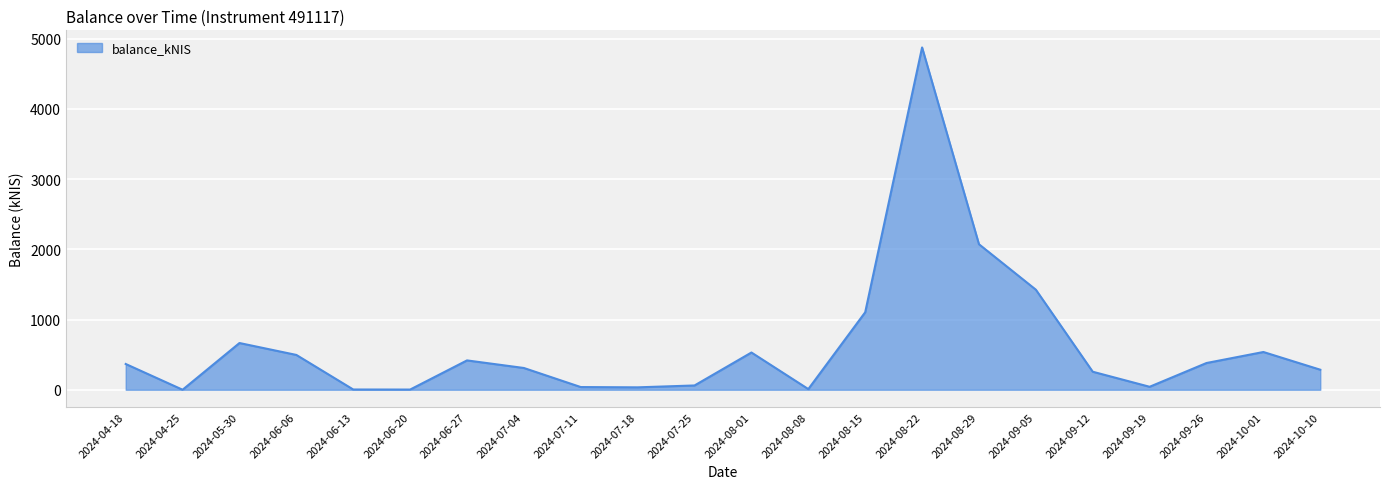

Approximately how many times larger is the value at 2024-09-19 compared to 2024-10-01?

0.1